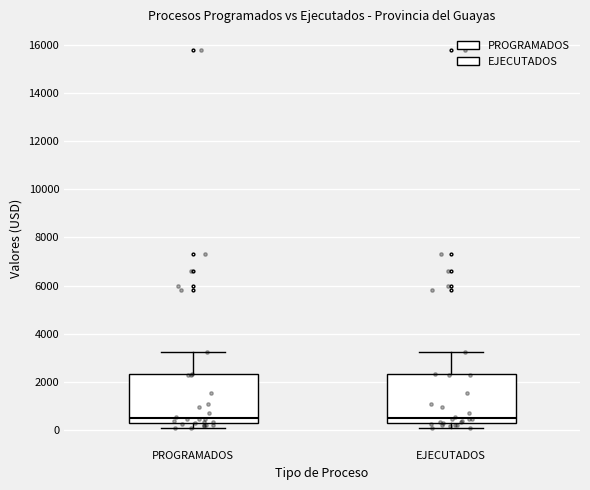

Reading left to right, read every box against the y-axis: the position of its median line, the range the box covers, and the ends of its whiskers. The values are not printed on the chart, so give them approximately, as read against the axis.

PROGRAMADOS: median 600, box 400 to 2400, whiskers 200 to 3200
EJECUTADOS: median 600, box 400 to 2400, whiskers 200 to 3200